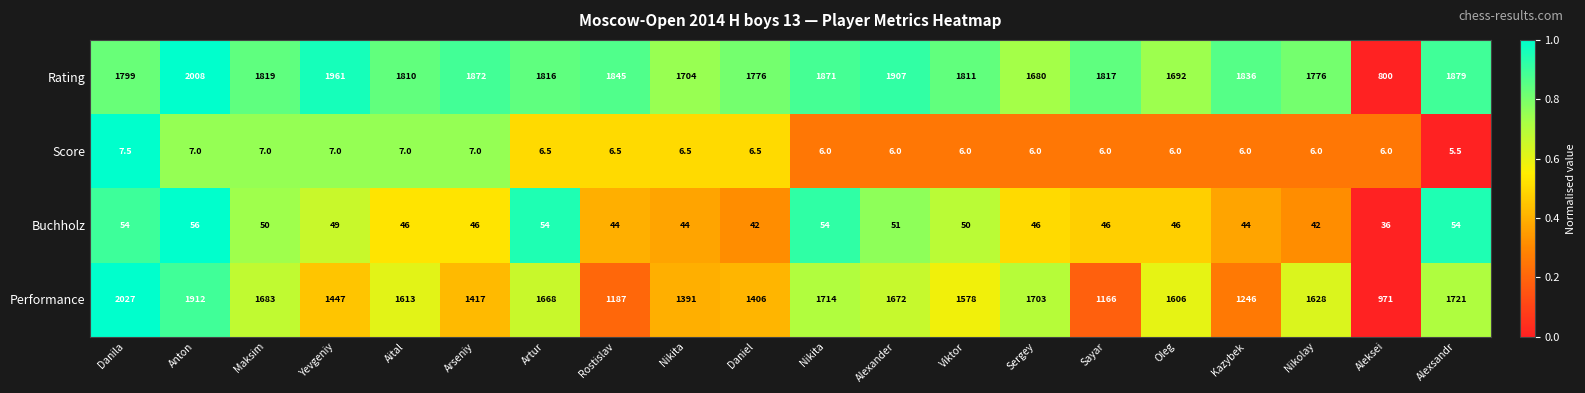

Count the number of data series in this chart.

4